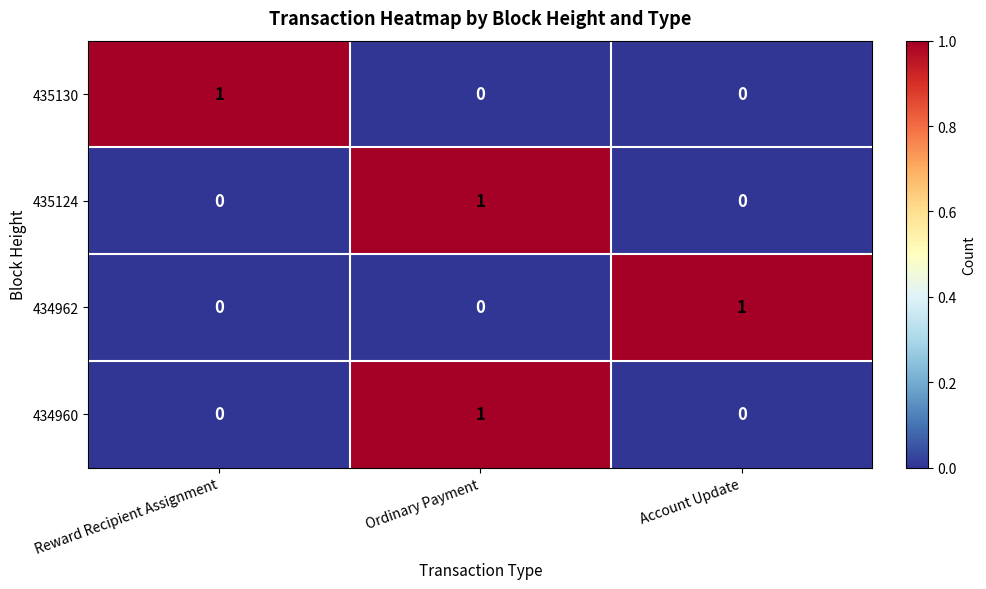

Count the 434960 values in the range 0 to 1.

3